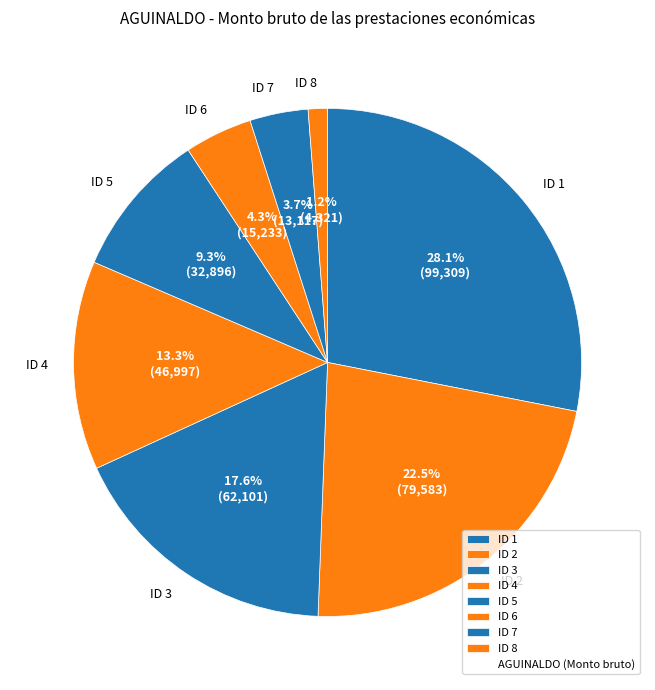

To the nearest percent, what is the difference between the largest and smallest slice percentages?

27%